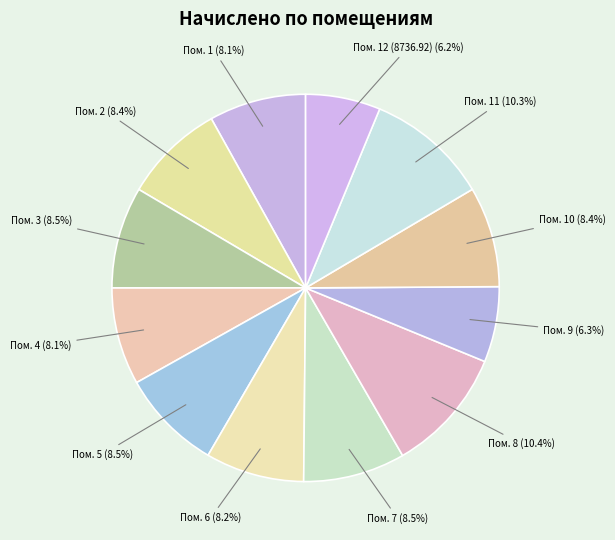

Is there any slice that represents more than half of the pie?

No